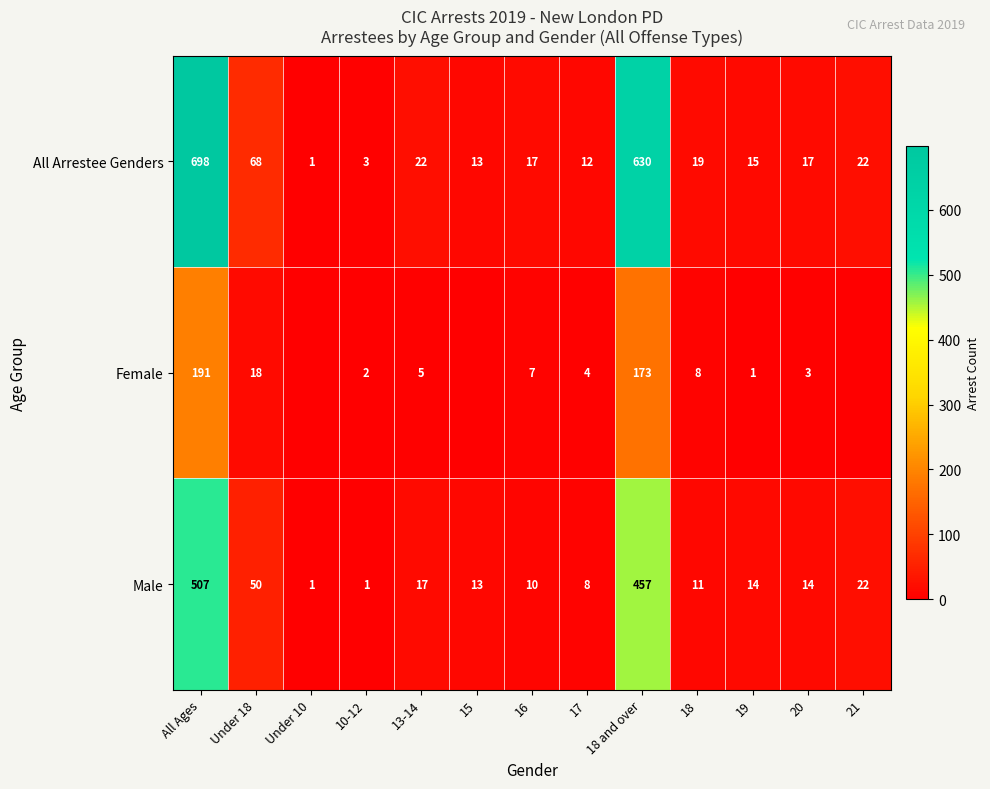

Where is Male nearest to the value 254?

18 and over